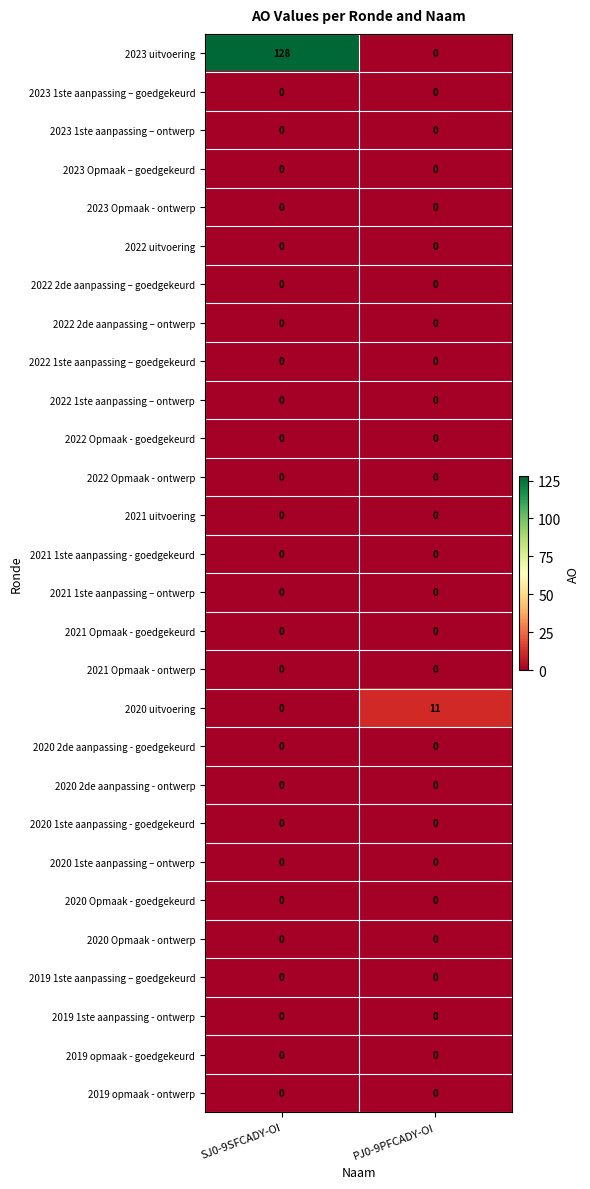

How many data points does each series have?

2